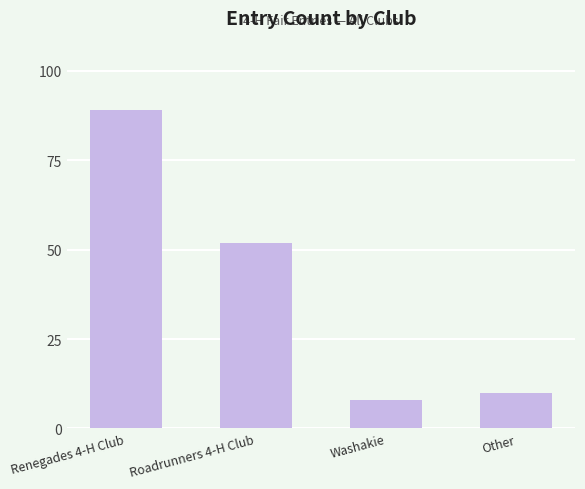

What position from the left is Roadrunners 4-H Club?

2